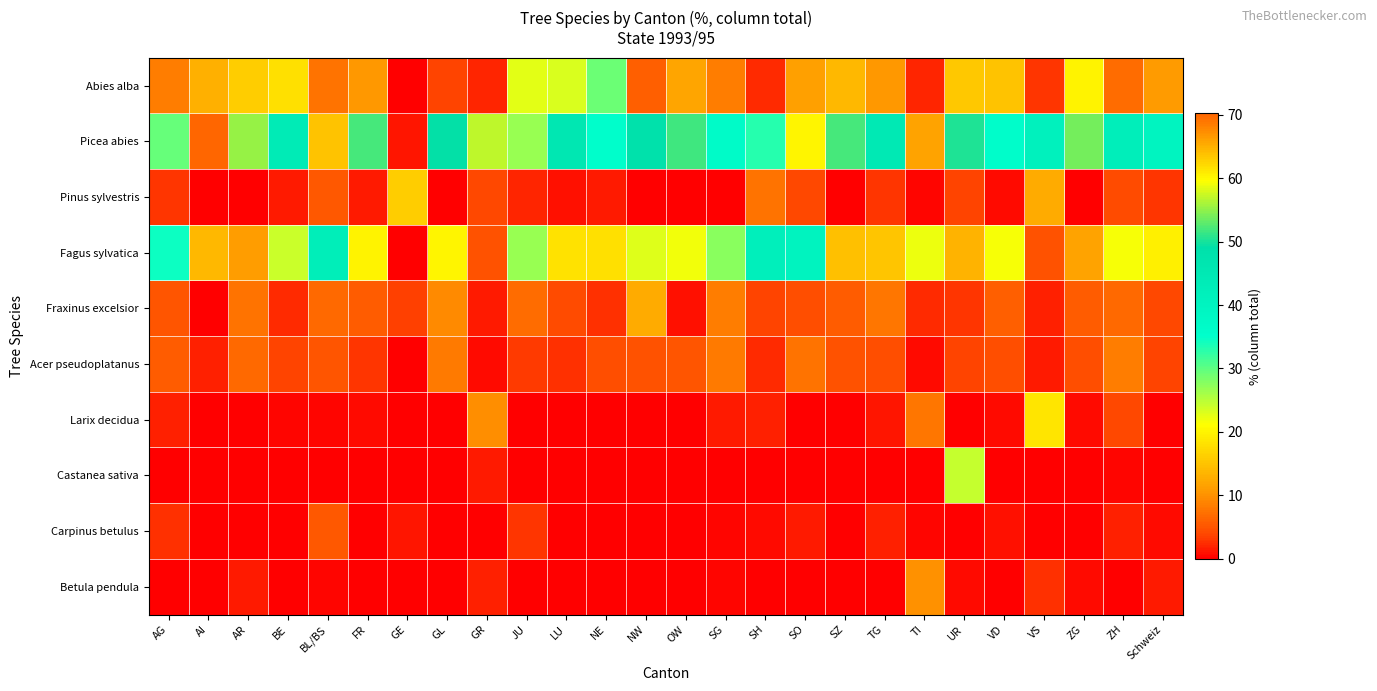

Reading left to right, what are all the values shown in this chart?

Abies alba: AG=8.5	AI=13.1	AR=16.0	BE=18.0	BL/BS=7.5	FR=10.5	GE=0.0	GL=3.7	GR=2.0	JU=22.5	LU=23.2	NE=29.3	NW=5.8	OW=11.9	SG=8.4	SH=2.3	SO=11.5	SZ=13.9	TG=10.6	TI=2.0	UR=15.6	VD=14.9	VS=3.0	ZG=19.8	ZH=7.0	Schweiz=10.7
Picea abies: AG=29.6	AI=70.2	AR=55.2	BE=44.0	BL/BS=15.0	FR=51.9	GE=1.3	GL=49.3	GR=56.8	JU=26.7	LU=45.6	NE=35.4	NW=48.3	OW=51.6	SG=36.6	SH=33.0	SO=20.1	SZ=51.9	TG=44.9	TI=11.6	UR=50.4	VD=35.7	VS=40.9	ZG=53.8	ZH=42.5	Schweiz=39.9
Pinus sylvestris: AG=3.0	AI=0.0	AR=0.2	BE=1.5	BL/BS=5.4	FR=1.6	GE=16.1	GL=0.0	GR=4.0	JU=2.1	LU=0.9	NE=1.4	NW=0.0	OW=0.0	SG=0.1	SH=7.5	SO=4.0	SZ=0.1	TG=2.9	TI=0.3	UR=3.7	VD=0.6	VS=12.5	ZG=0.0	ZH=4.3	Schweiz=2.8
Fagus sylvatica: AG=34.3	AI=13.8	AR=11.1	BE=24.1	BL/BS=42.6	FR=19.9	GE=0.0	GL=20.2	GR=4.8	JU=26.7	LU=18.2	NE=18.0	NW=22.9	OW=21.7	SG=27.6	SH=42.2	SO=40.5	SZ=14.7	TG=15.1	TI=22.1	UR=13.3	VD=21.5	VS=4.9	ZG=11.7	ZH=21.5	Schweiz=19.5
Fraxinus excelsior: AG=5.1	AI=0.0	AR=7.6	BE=2.3	BL/BS=6.7	FR=5.7	GE=3.5	GL=9.4	GR=1.5	JU=7.1	LU=4.3	NE=2.7	NW=12.6	OW=0.9	SG=8.3	SH=3.7	SO=4.6	SZ=5.5	TG=7.8	TI=2.3	UR=2.8	VD=5.8	VS=1.7	ZG=5.7	ZH=6.8	Schweiz=4.0
Acer pseudoplatanus: AG=5.7	AI=1.7	AR=6.8	BE=3.6	BL/BS=5.0	FR=3.0	GE=0.0	GL=8.2	GR=0.8	JU=3.2	LU=2.7	NE=4.5	NW=4.8	OW=5.1	SG=8.0	SH=2.2	SO=7.5	SZ=4.7	TG=4.4	TI=0.7	UR=3.7	VD=4.5	VS=1.4	ZG=4.5	ZH=8.5	Schweiz=3.6
Larix decidua: AG=1.8	AI=0.0	AR=0.0	BE=0.4	BL/BS=0.3	FR=0.7	GE=0.0	GL=0.1	GR=9.6	JU=0.0	LU=0.1	NE=0.1	NW=0.0	OW=0.0	SG=1.6	SH=1.7	SO=0.0	SZ=0.1	TG=1.1	TI=7.8	UR=0.1	VD=0.7	VS=18.5	ZG=0.7	ZH=3.9	Schweiz=0.0
Castanea sativa: AG=0.0	AI=0.0	AR=0.0	BE=0.0	BL/BS=0.0	FR=0.0	GE=0.0	GL=0.0	GR=1.6	JU=0.0	LU=0.0	NE=0.0	NW=0.0	OW=0.0	SG=0.0	SH=0.0	SO=0.0	SZ=0.0	TG=0.0	TI=0.0	UR=24.2	VD=0.0	VS=0.0	ZG=0.0	ZH=0.4	Schweiz=0.0
Carpinus betulus: AG=2.7	AI=0.0	AR=0.0	BE=0.2	BL/BS=5.3	FR=0.2	GE=1.2	GL=0.0	GR=0.0	JU=2.9	LU=0.2	NE=0.0	NW=0.0	OW=0.0	SG=0.4	SH=0.8	SO=1.4	SZ=0.0	TG=1.8	TI=0.3	UR=0.0	VD=0.9	VS=0.1	ZG=0.0	ZH=1.8	Schweiz=0.6
Betula pendula: AG=0.1	AI=0.0	AR=1.5	BE=0.1	BL/BS=0.3	FR=0.0	GE=0.0	GL=0.0	GR=1.7	JU=0.0	LU=0.1	NE=0.2	NW=0.0	OW=0.0	SG=0.5	SH=0.0	SO=0.0	SZ=0.2	TG=0.0	TI=10.0	UR=0.6	VD=0.1	VS=2.7	ZG=0.8	ZH=0.1	Schweiz=1.5